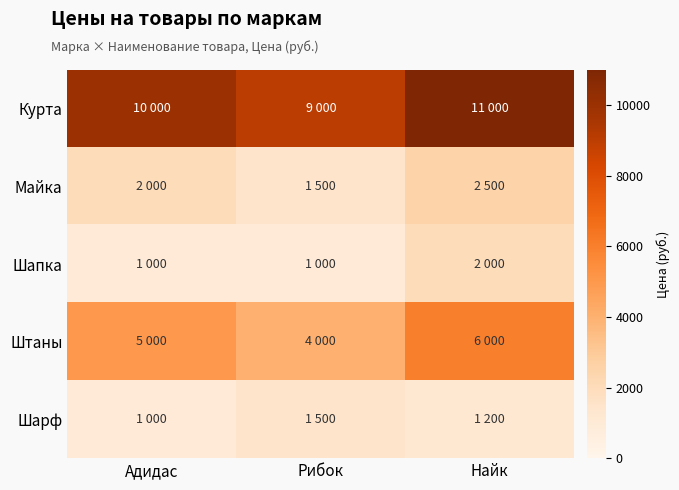

Reading left to right, list all the values displayed in this chart.

Курта: Адидас=10000	Рибок=9000	Найк=11000
Майка: Адидас=2000	Рибок=1500	Найк=2500
Шапка: Адидас=1000	Рибок=1000	Найк=2000
Штаны: Адидас=5000	Рибок=4000	Найк=6000
Шарф: Адидас=1000	Рибок=1500	Найк=1200